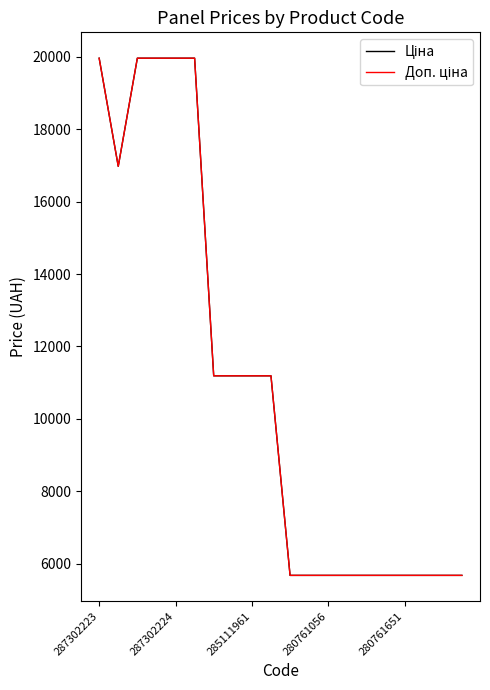

What is the lowest value of the Доп. ціна series?

5673.8